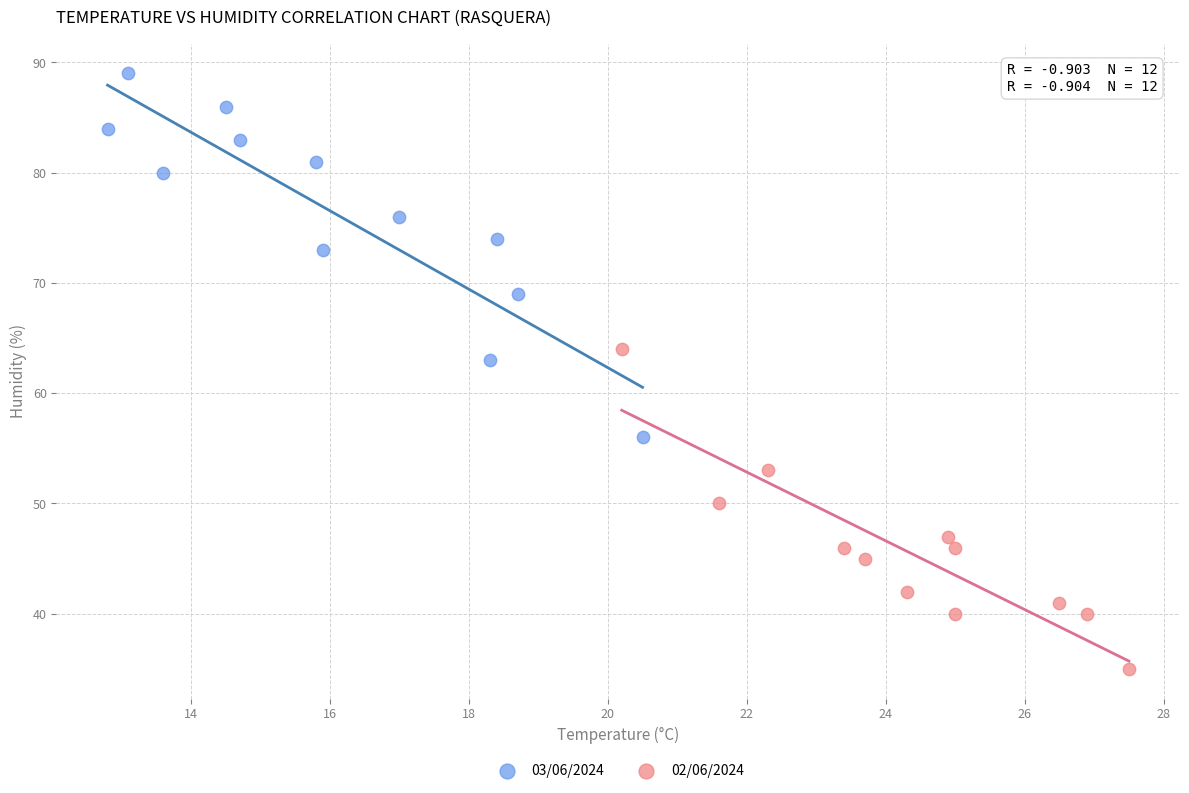

What are all the series names shown in the legend?

03/06/2024, 02/06/2024